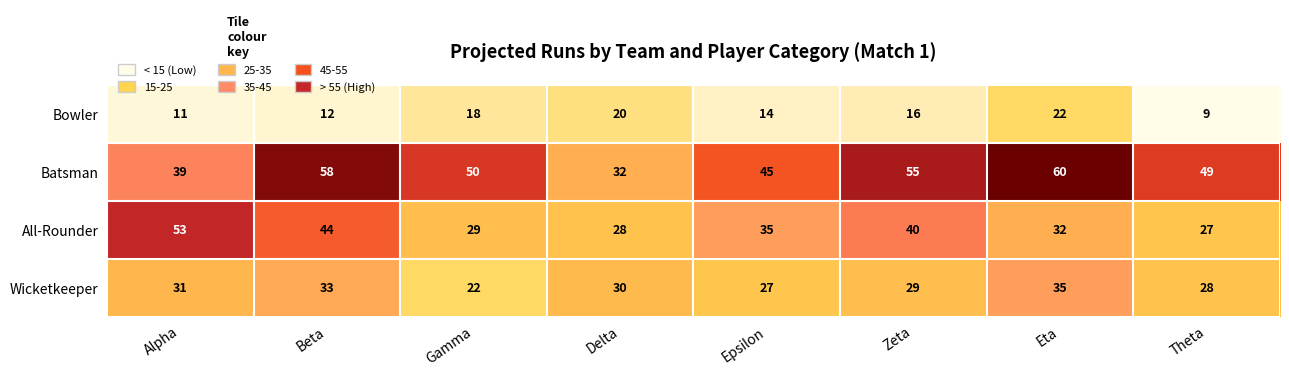

Which series changed the most between Beta and Theta?

All-Rounder